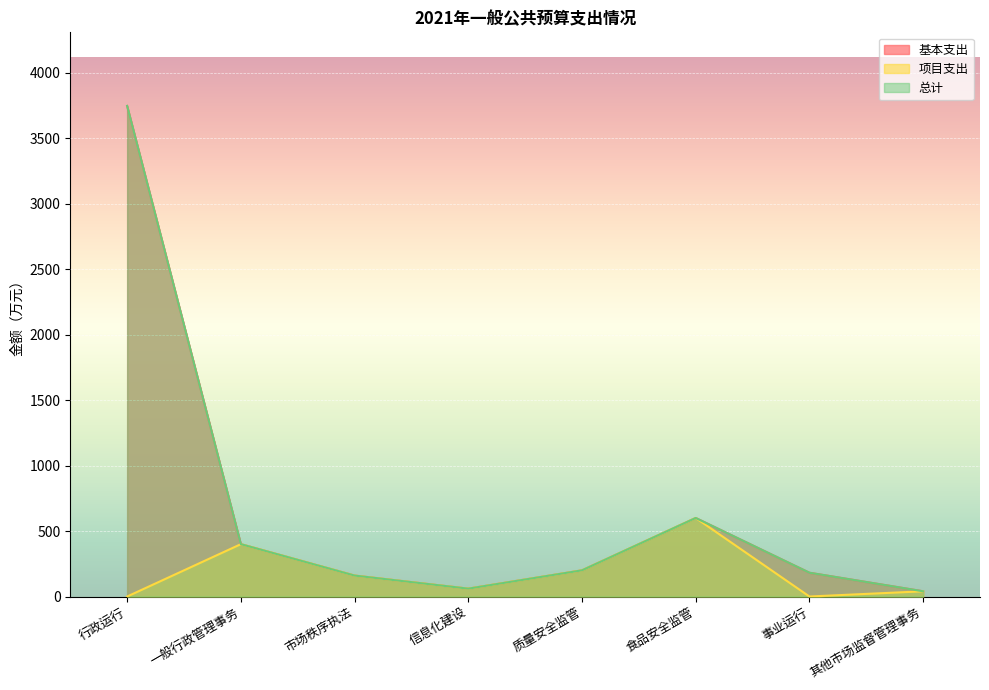

Which series has the largest total across all categories?

基本支出